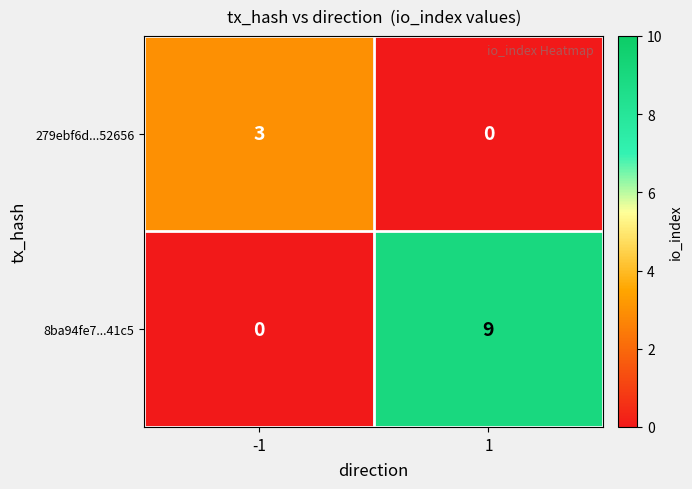

How many values in 279ebf6d...52656 are above zero?

1